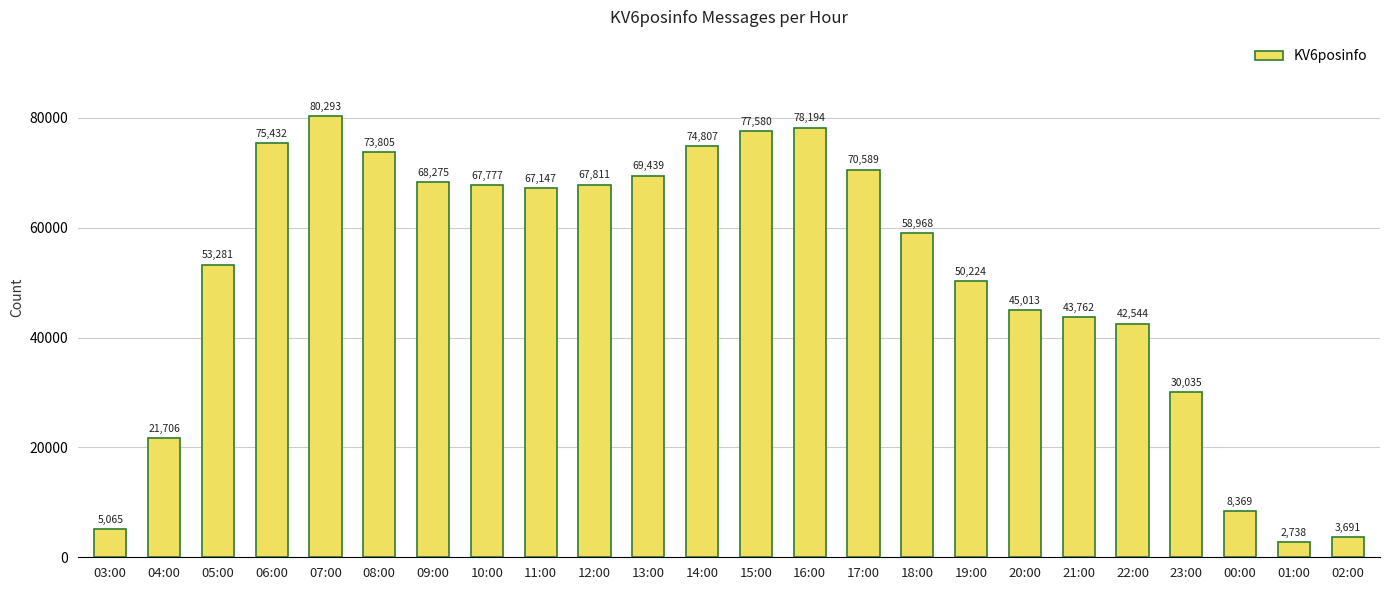

Is it true that the value at 19:00 is 50224?

True